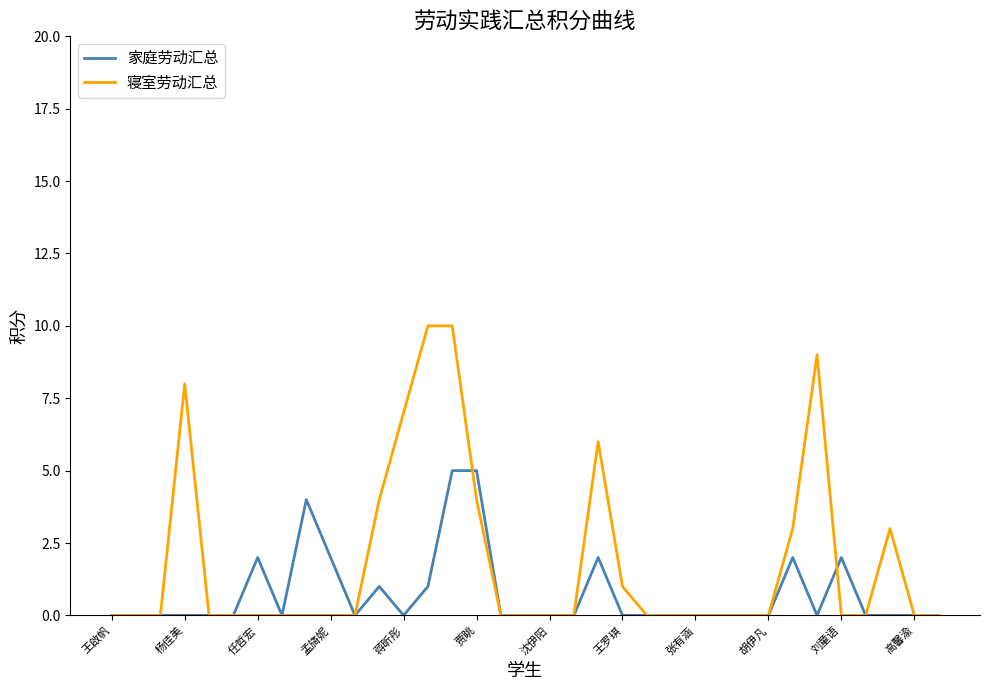

What is the maximum value shown in the chart?

10